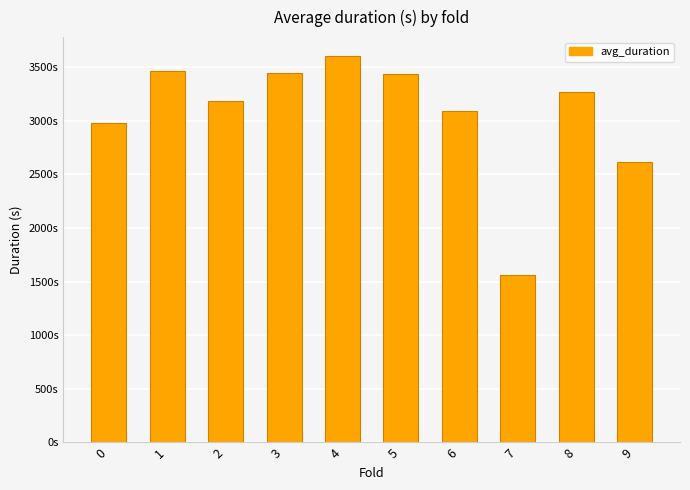

Which label corresponds to the largest value in the chart?

4